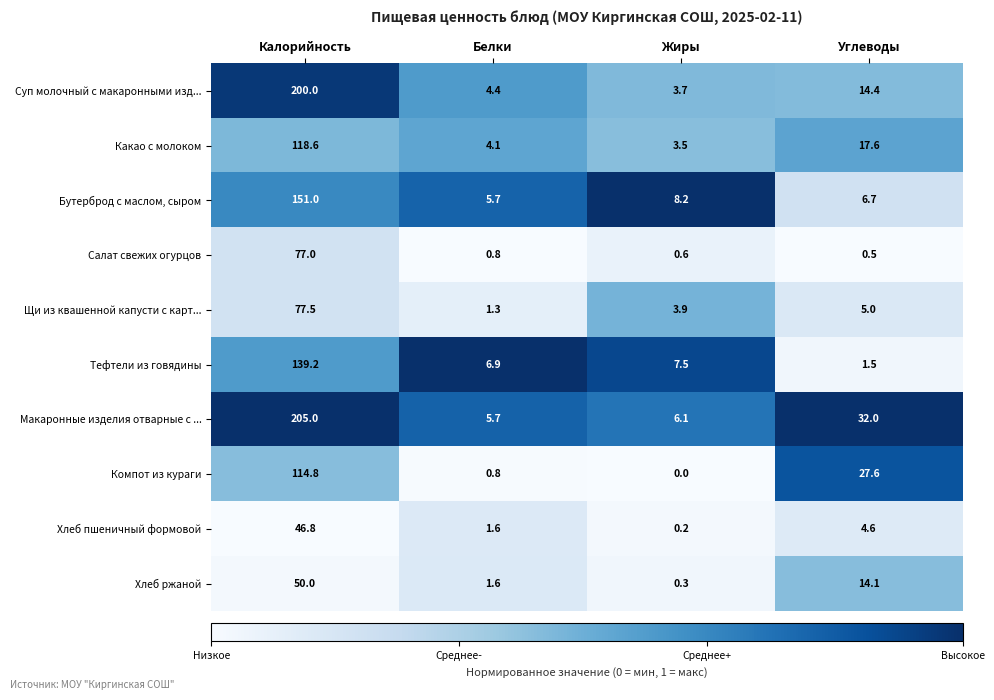

List the series in order of their peak value, highest first.

Макаронные изделия отварные с ..., Суп молочный с макаронными изд..., Бутерброд с маслом, сыром, Тефтели из говядины, Какао с молоком, Компот из кураги, Щи из квашенной капусти с карт..., Салат свежих огурцов, Хлеб ржаной, Хлеб пшеничный формовой